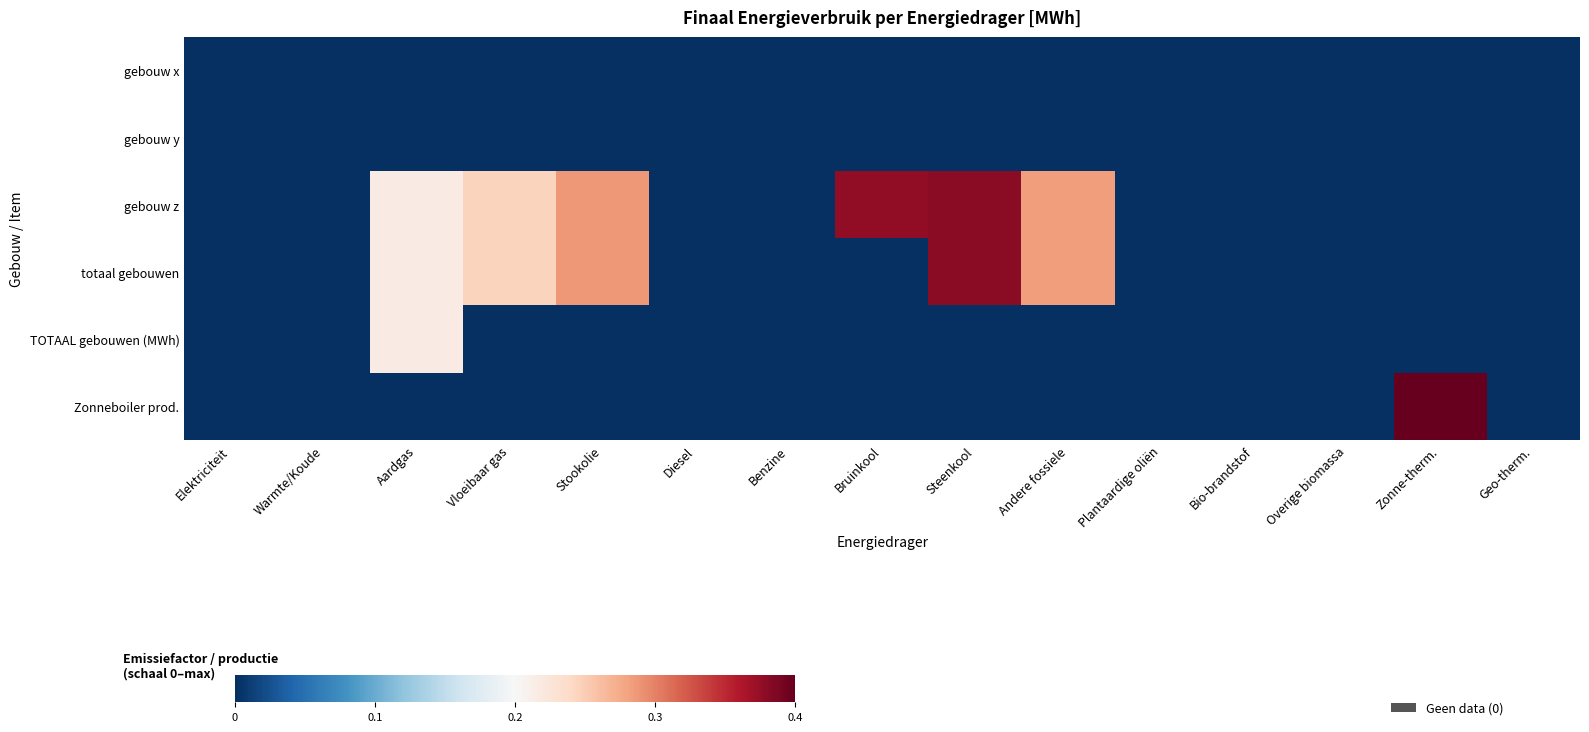

Which series changed the most between Overige biomassa and Geo-therm.?

gebouw x